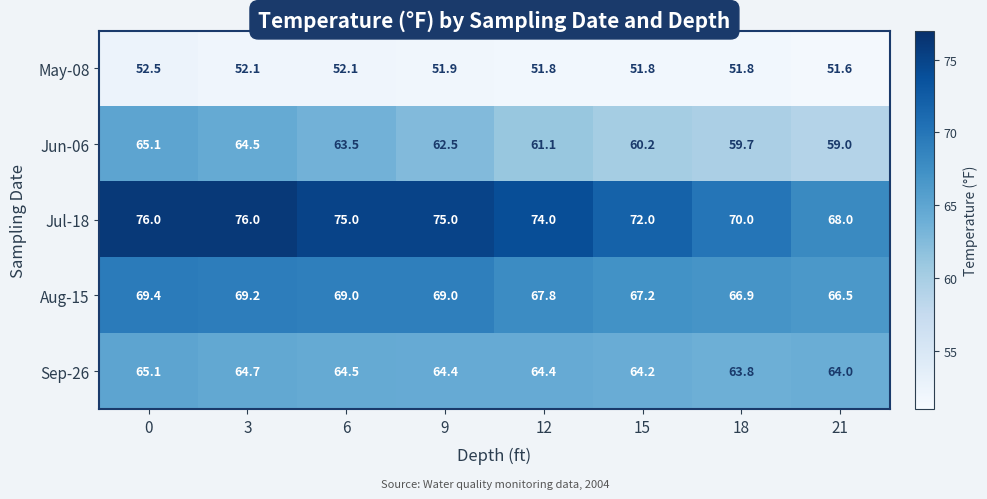

What is the sum of all Aug-15 values?

545.0